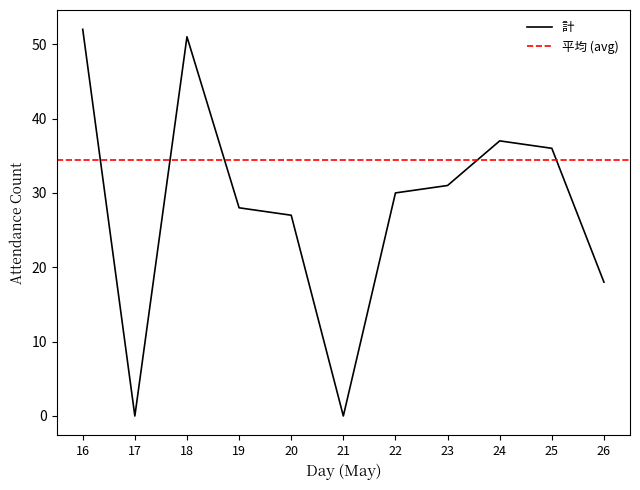

Read the value at 16, to the nearest 10.

50